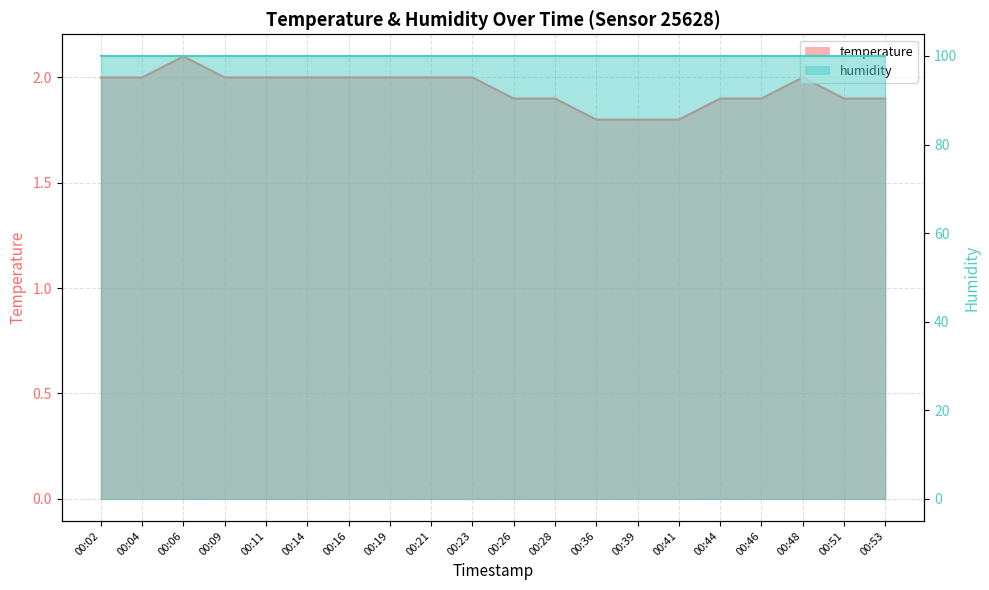

True or false: temperature line and humidity line intersect in this chart.

False